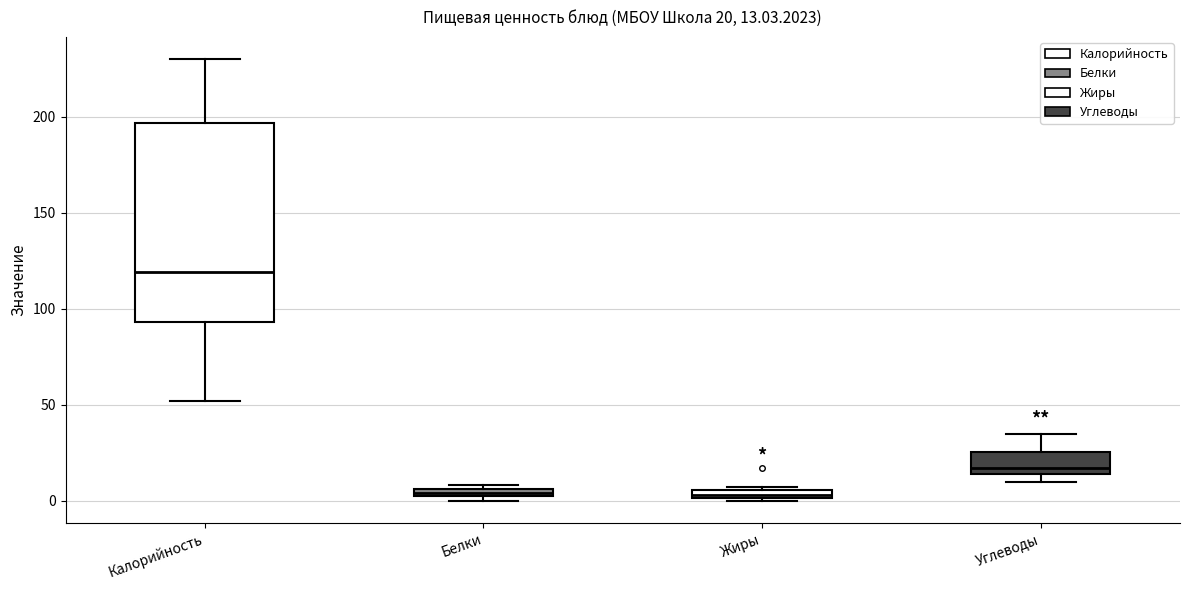

Comparing the boxes themselves (not the whiskers), which one is the tallest?

Калорийность